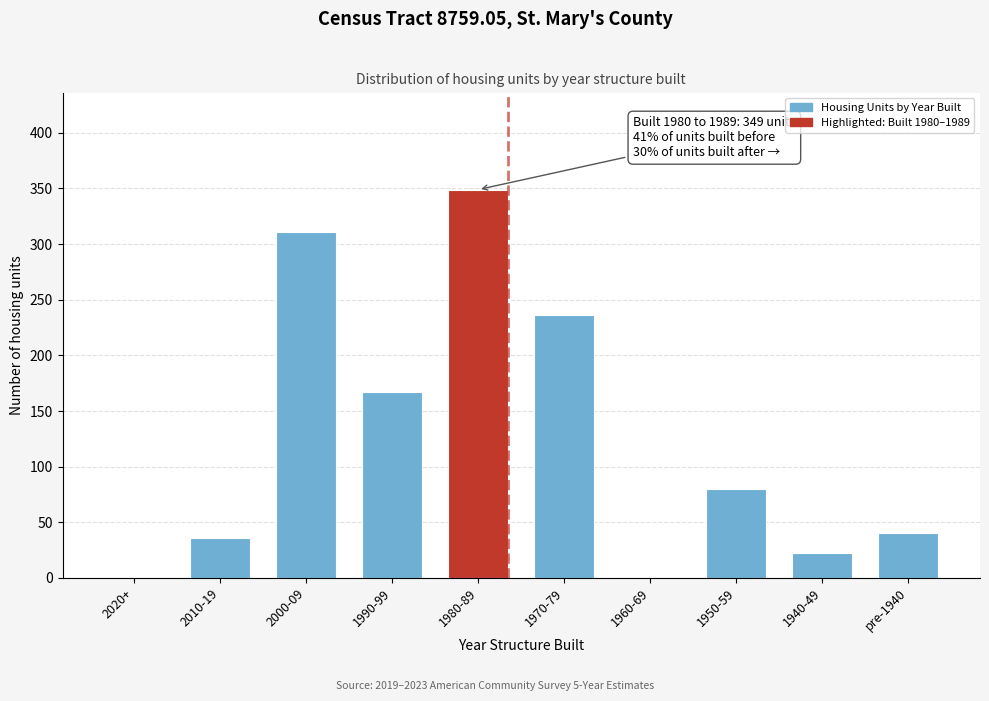

Reading left to right, extract all data points from this chart.

2020+=0	2010-19=36	2000-09=311	1990-99=167	1980-89=349	1970-79=236	1960-69=0	1950-59=80	1940-49=22	pre-1940=40